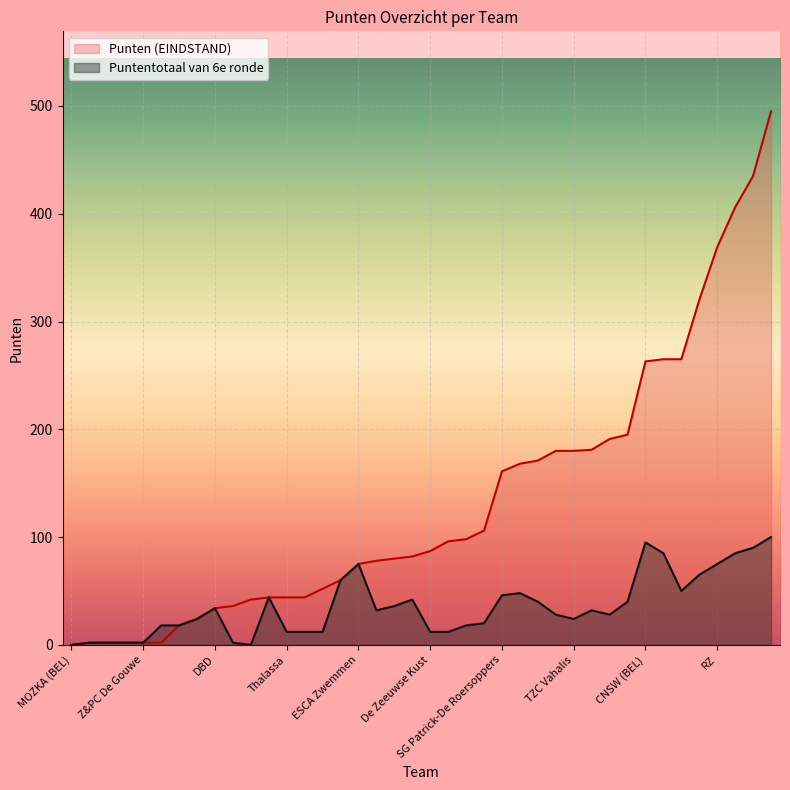

How many times do Puntentotaal van 6e ronde and Punten (EINDSTAND) cross each other?

1